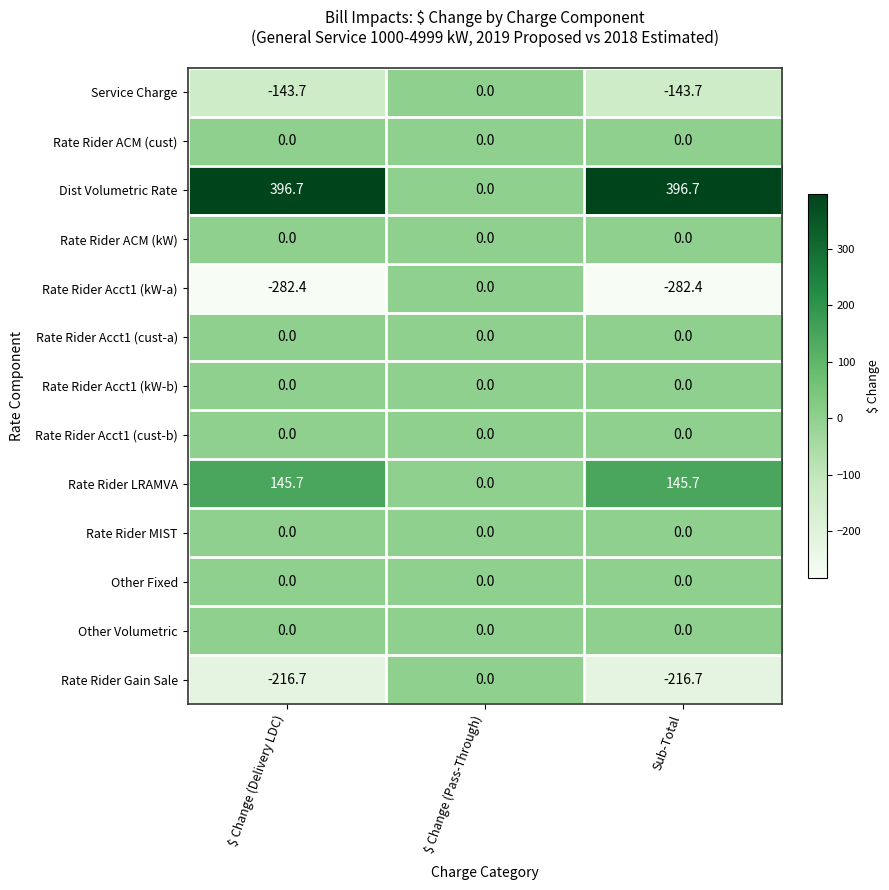

Where does the Service Charge series first go above -143?

$ Change (Pass-Through)